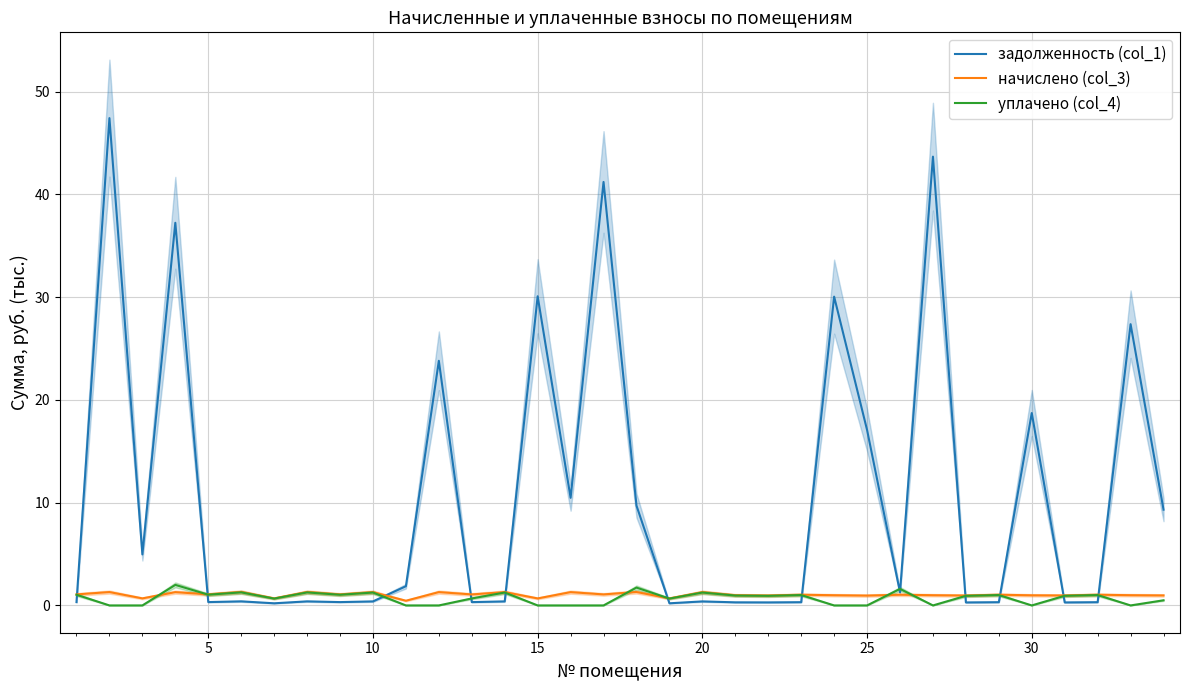

True or false: уплачено (col_4) has a value of 0.0 at 30.

True